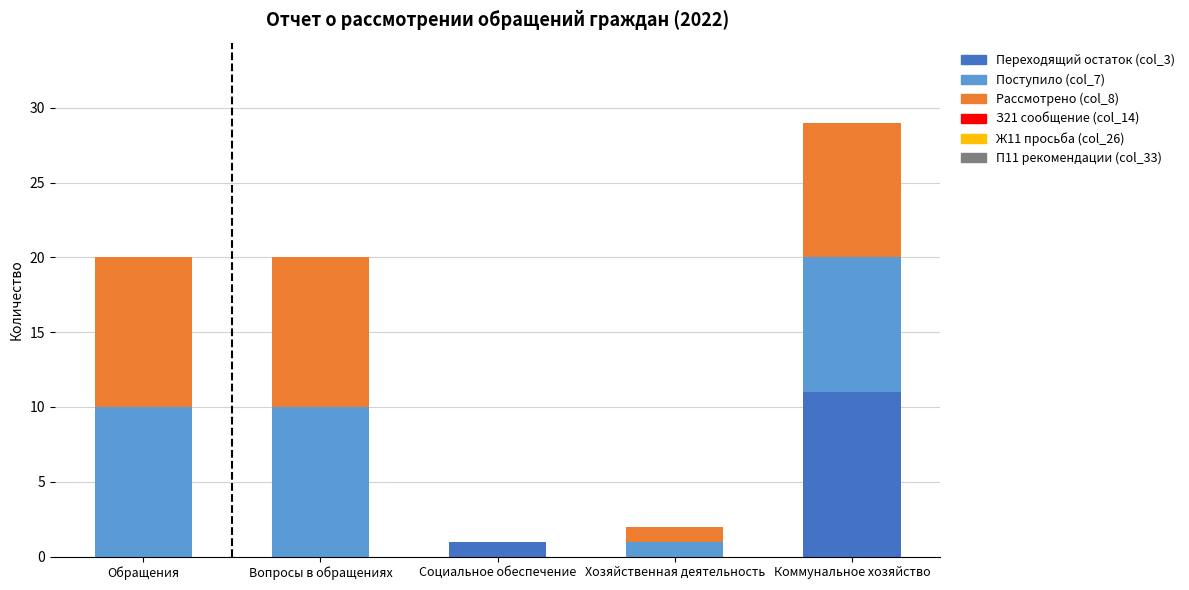

Count the number of categories in the chart.

5